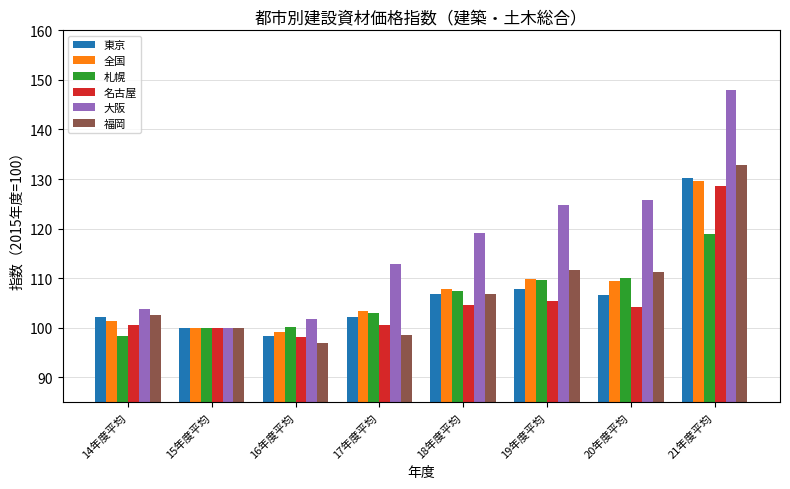

What is the greatest value displayed?

148.0